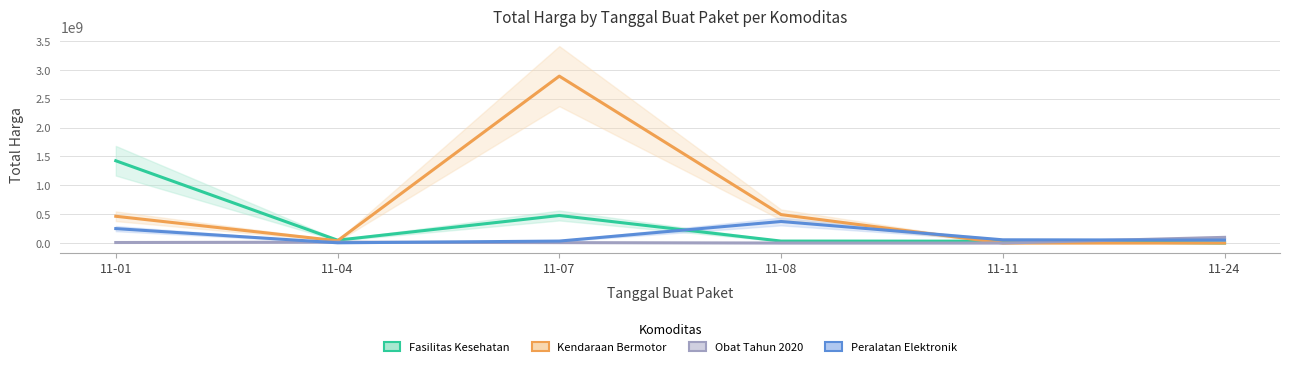

How many interior local valleys does the Kendaraan Bermotor series have?

1